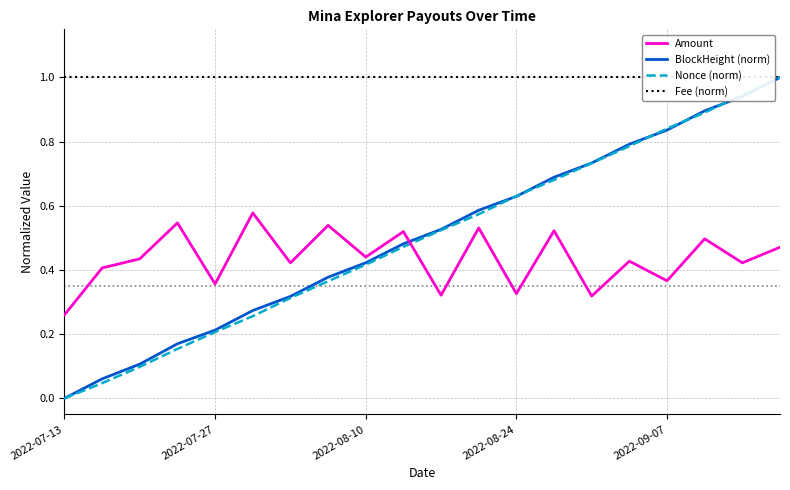

The Amount series shows 0.6 at 2022-09-07. True or false?

False